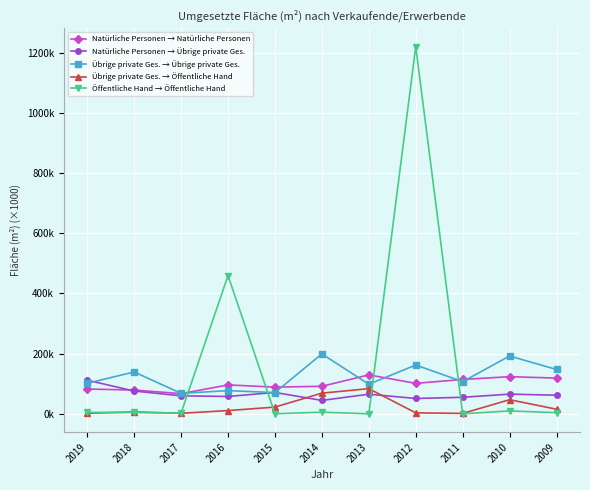

What is the average value of the Übrige private Ges. → Übrige private Ges. series?

123.9